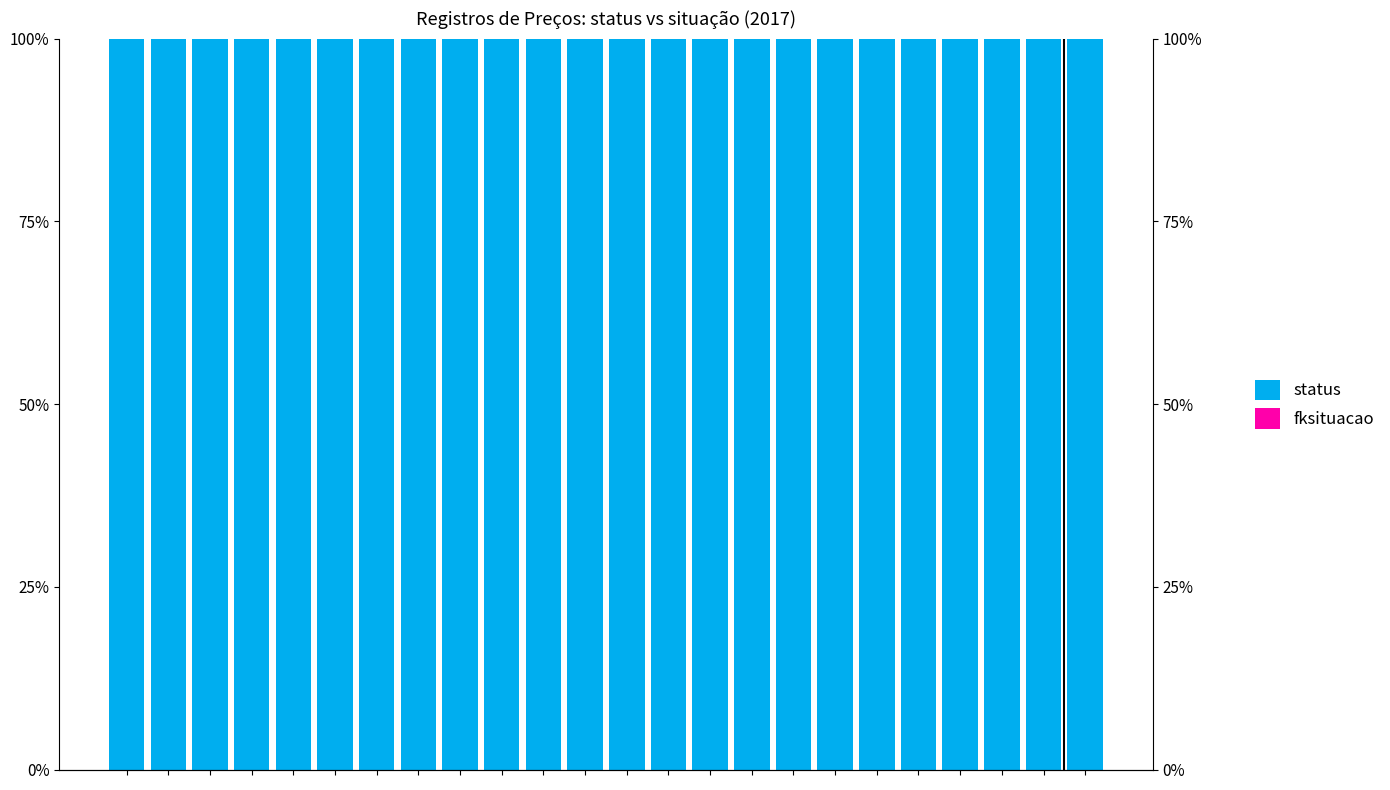

What is the value of the status bar at the 18th from the left?

100